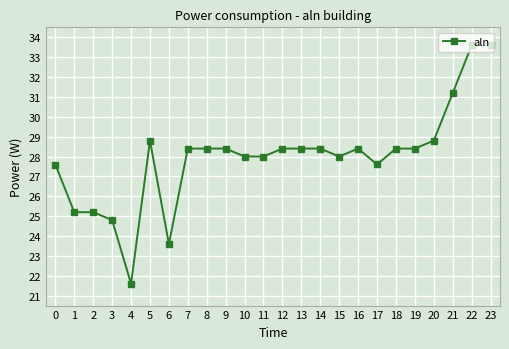

Where does the data first go above 28?

5